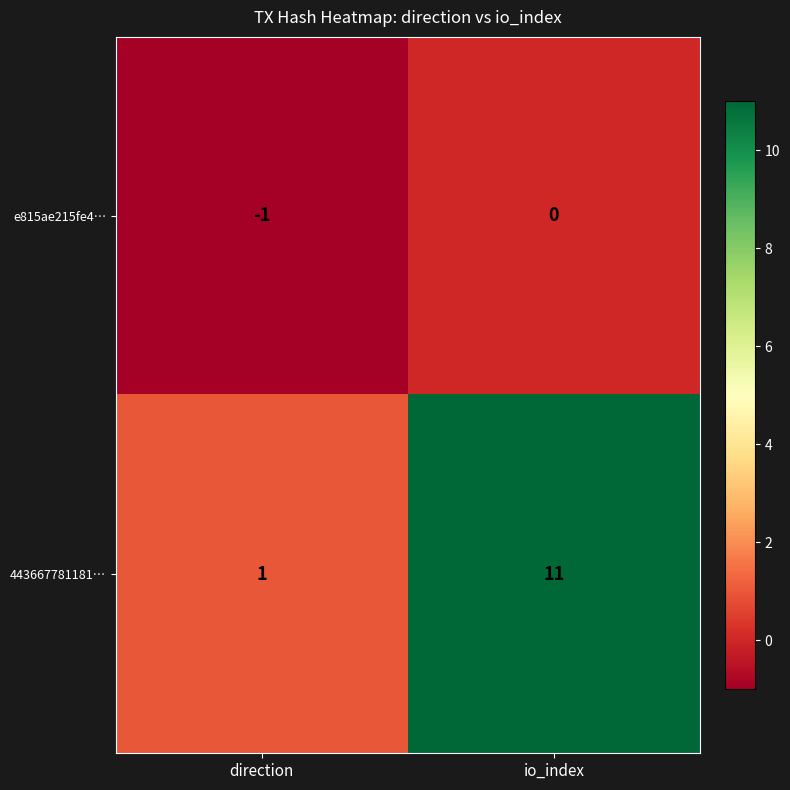

List the series in order of their peak value, lowest first.

e815ae215fe4…, 443667781181…